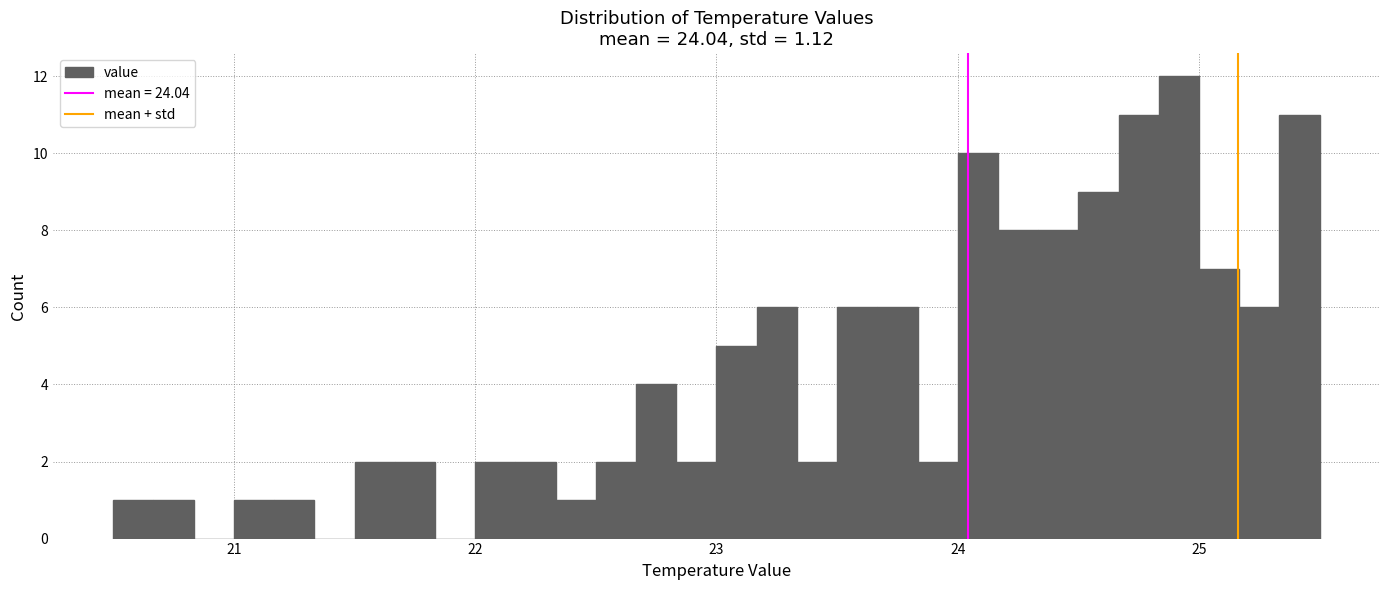

Read against the x-axis, roughly where is the centre of the tallest bar?

24.9